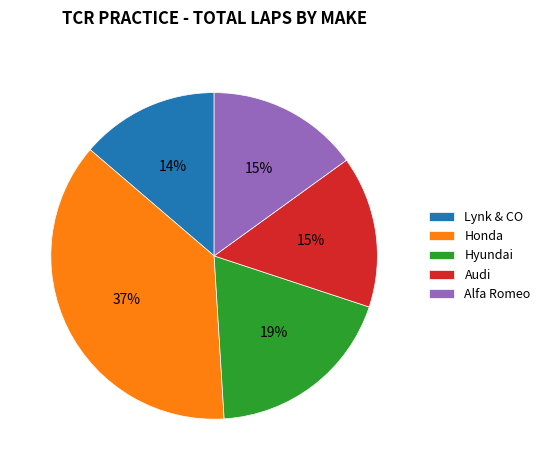

Which has a higher value, Honda or Alfa Romeo?

Honda